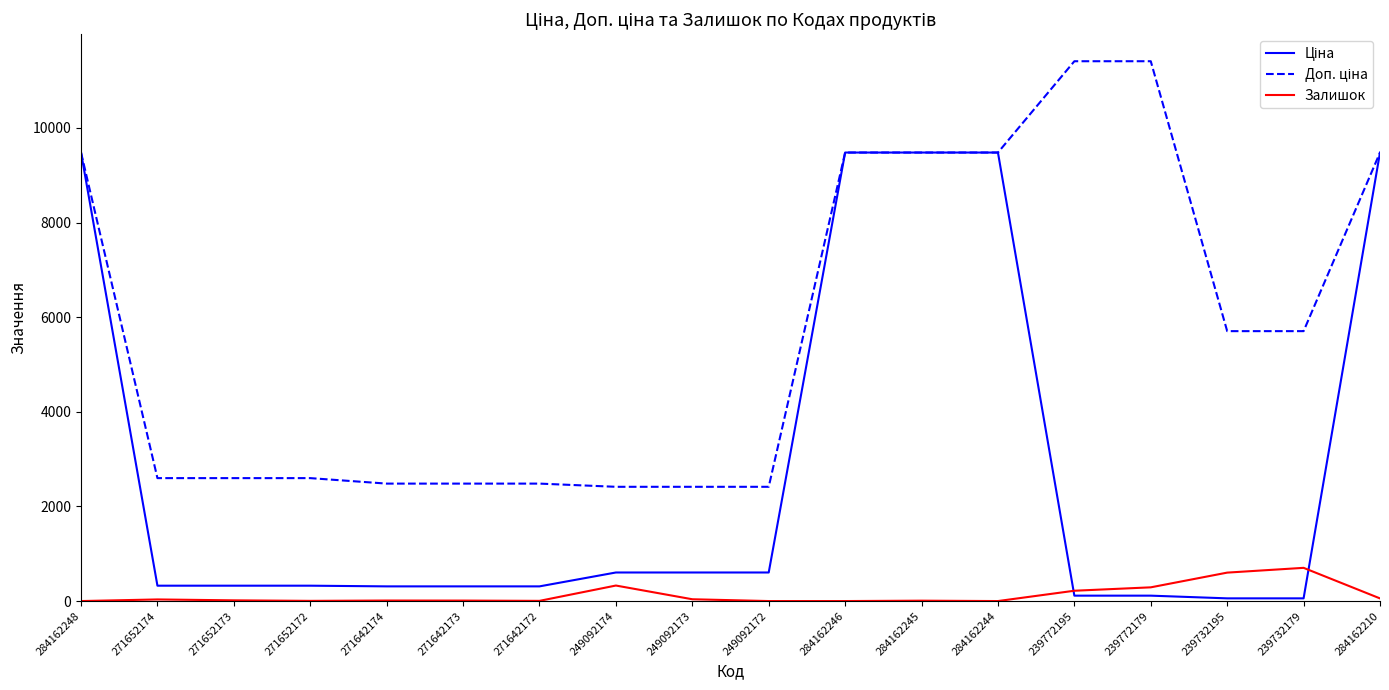

What position from the right is 271652172?

15